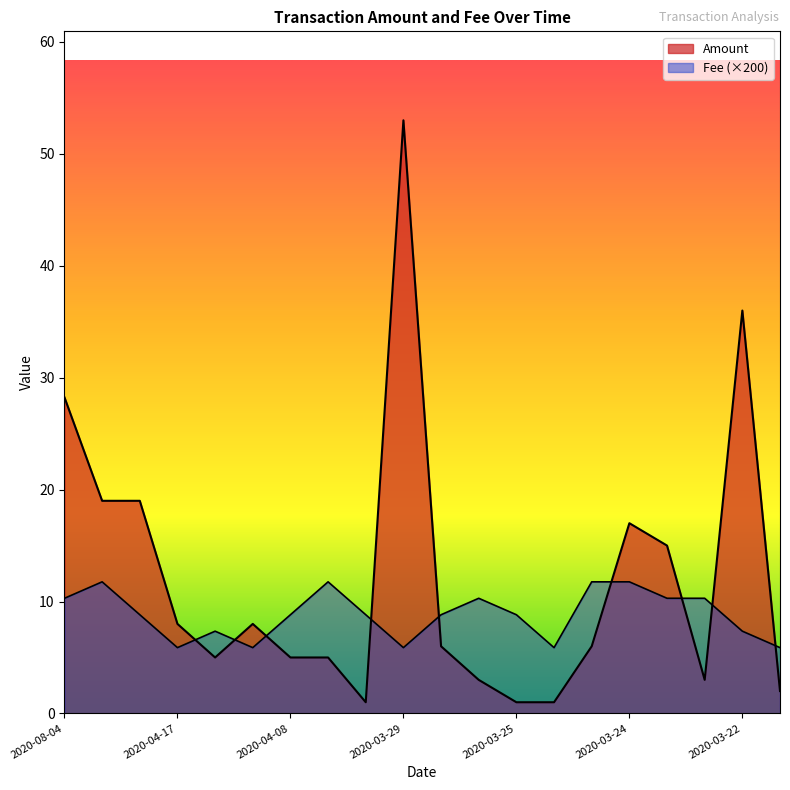

Count the number of categories in the chart.

20